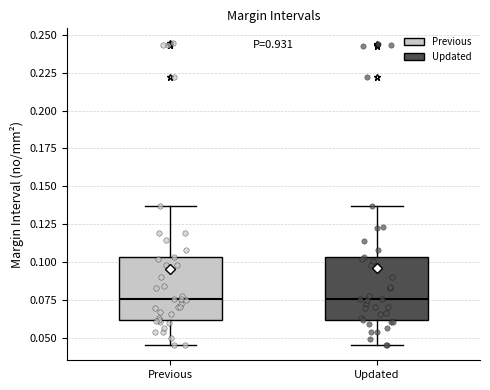

Reading left to right, transcribe this box plot: for each box, give where its median line is, the range the box spans, and where its two whiskers end, as read against the y-axis. The values are not printed on the chart, so give them approximately, as read against the axis.

Previous: median 0.075, box 0.060 to 0.105, whiskers 0.045 to 0.135
Updated: median 0.075, box 0.060 to 0.105, whiskers 0.045 to 0.135